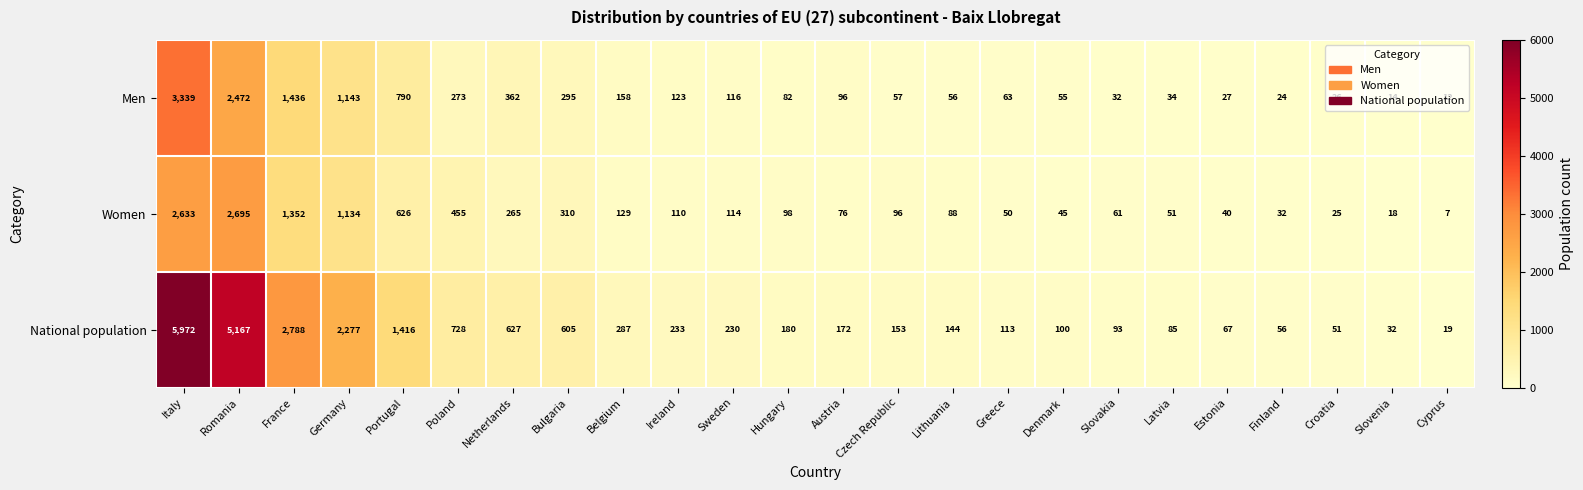

Which series has the largest total across all categories?

National population